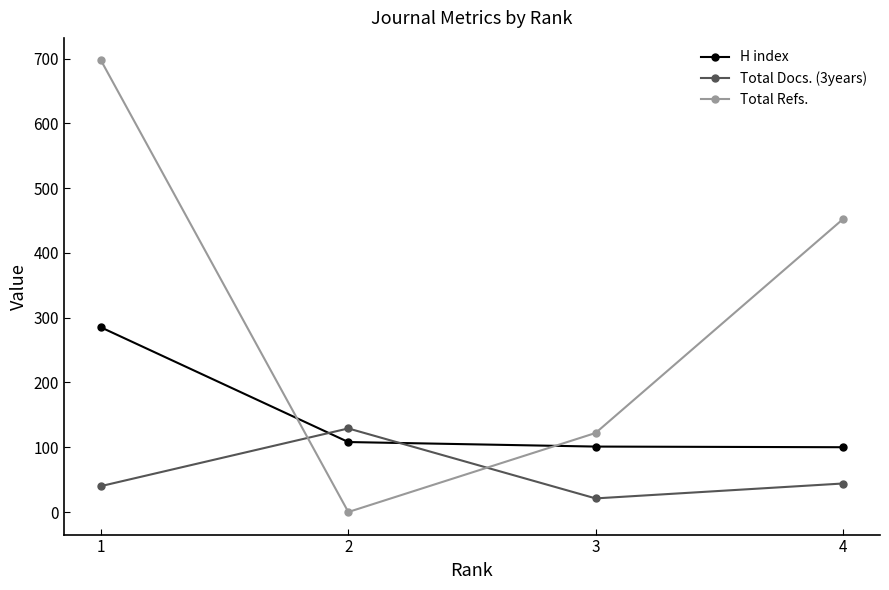

Is it true that Total Refs. equals 923 at 1?

False